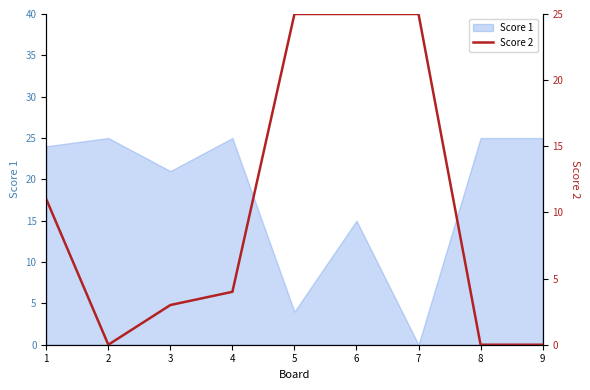

The value of Score 1 at 8 is 25. True or false?

True